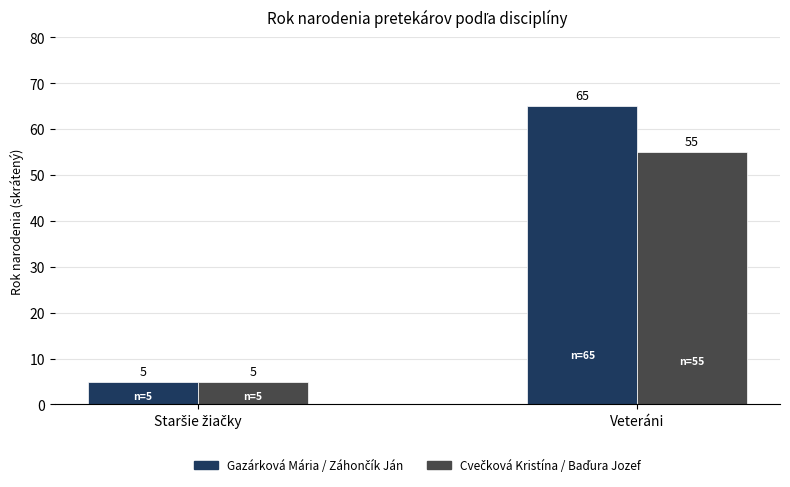

At which label is Veteráni closest to 60?

Gazárková Mária